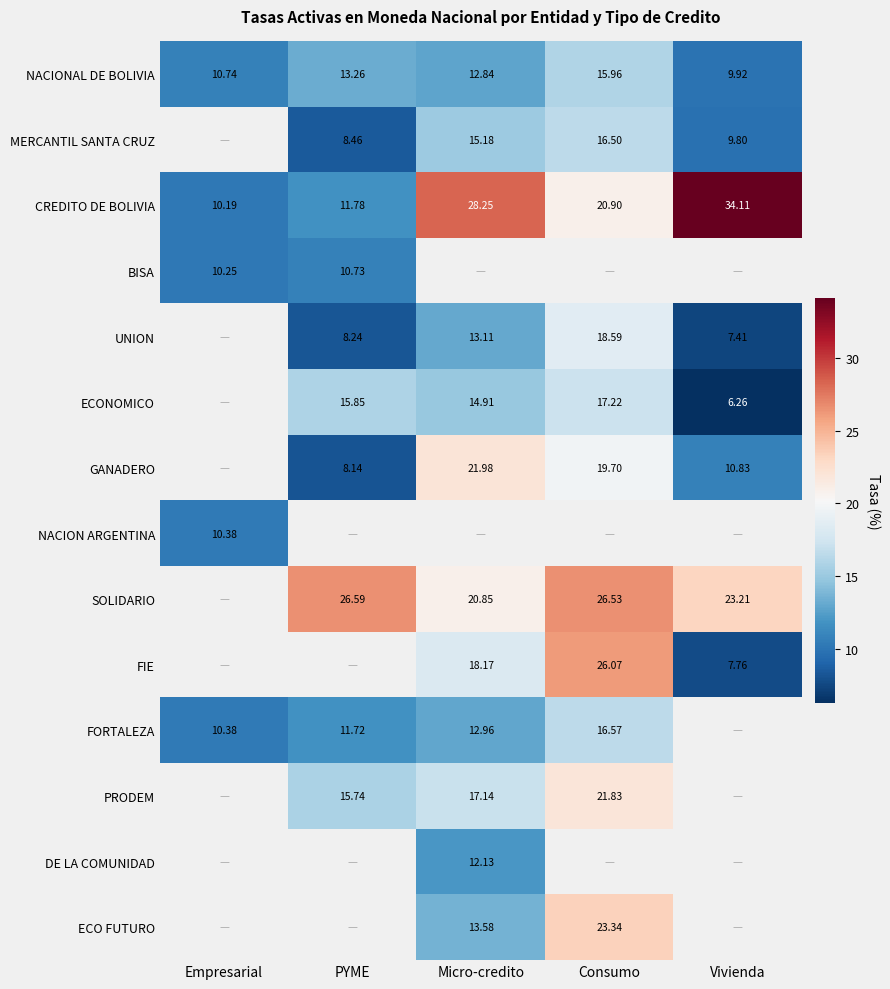

At which label is CREDITO DE BOLIVIA closest to 22?

Consumo